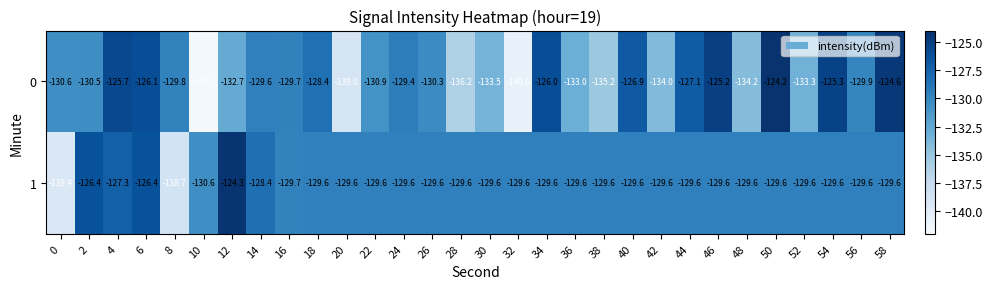

What is the smallest value displayed?

-141.7